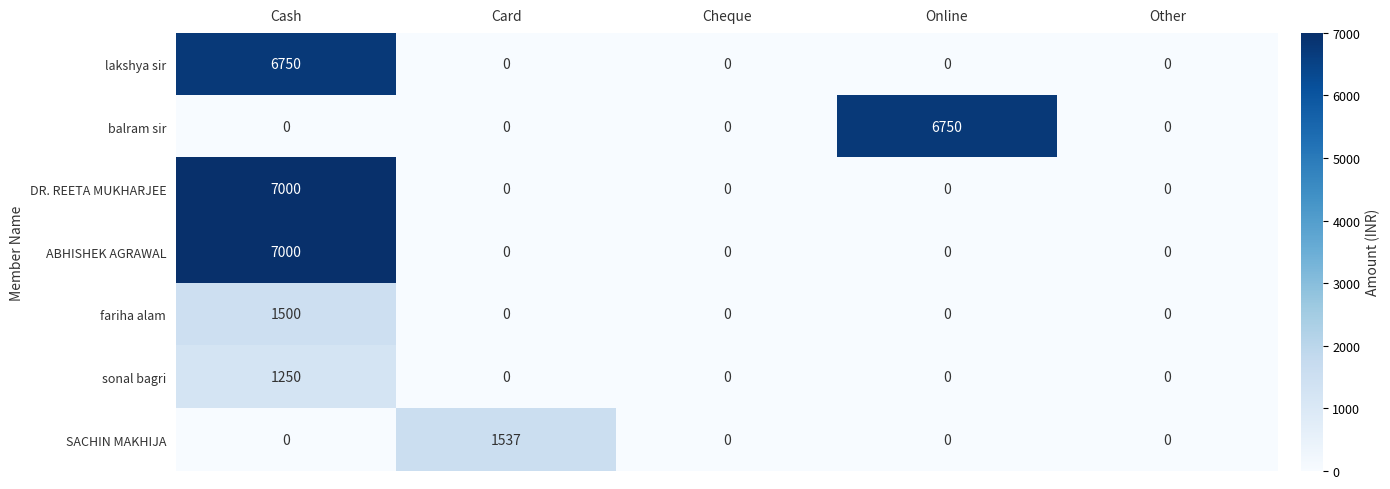

At which category is the sum across all series the highest?

Cash